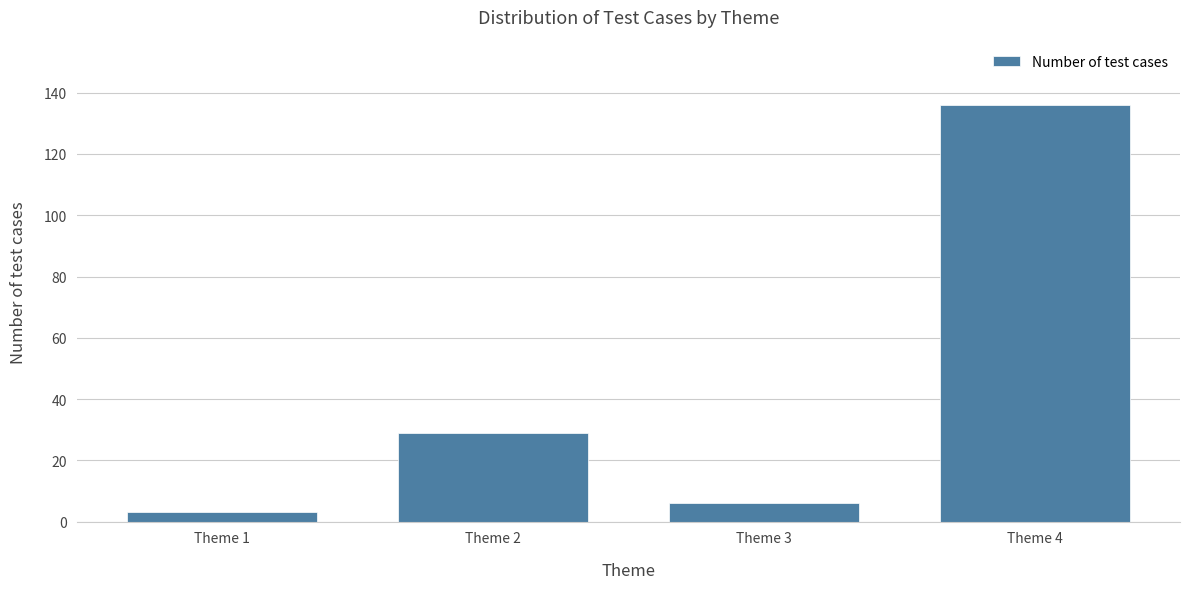

Reading left to right, list all the values displayed in this chart.

Theme 1=3	Theme 2=29	Theme 3=6	Theme 4=136